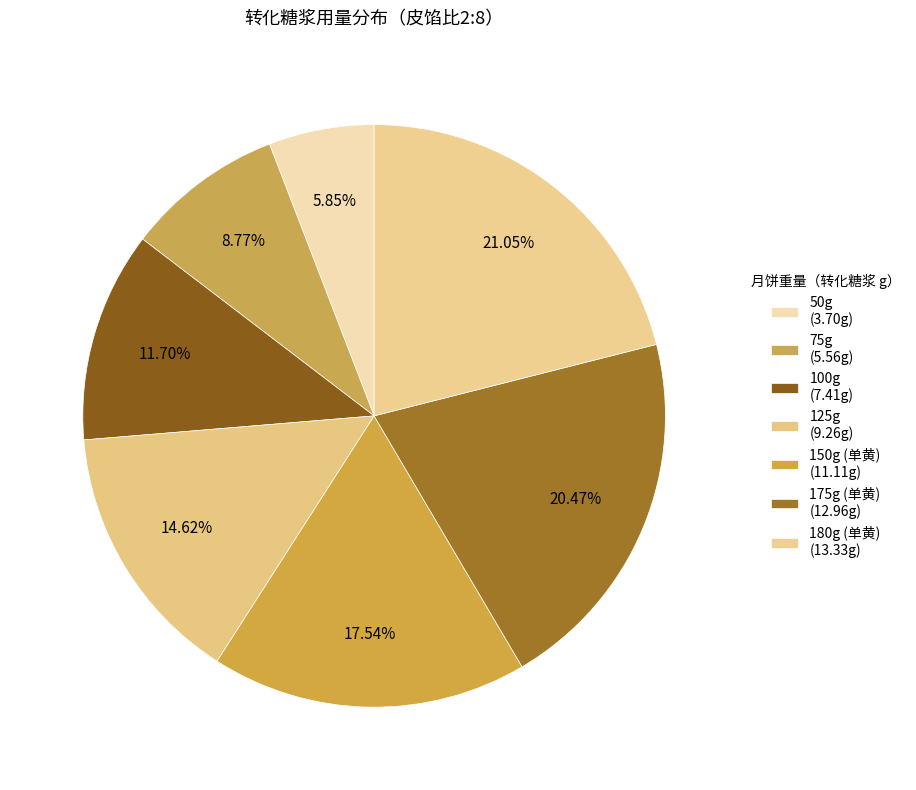

Do 180g (单黄) and 125g together represent more than half of the pie?

No